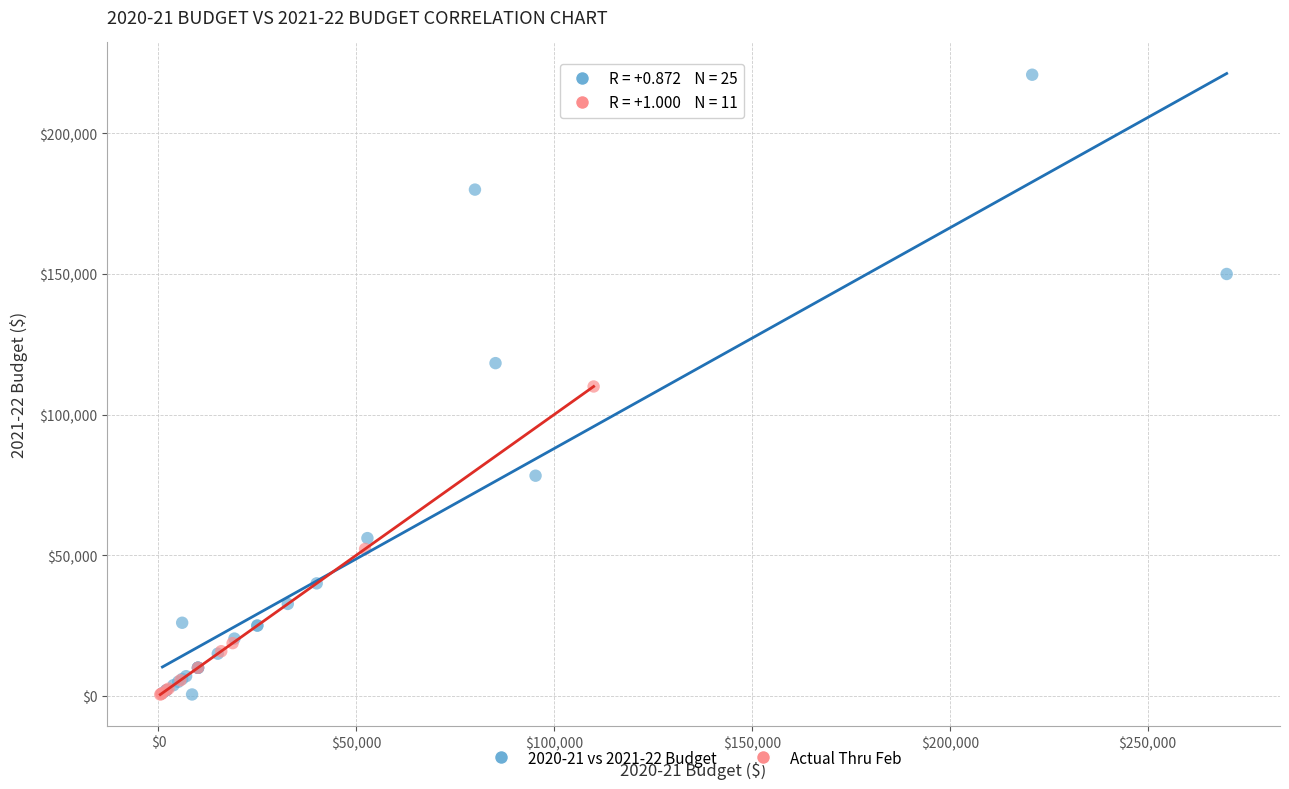

Which series contains the highest Y value?

2020-21 vs 2021-22 Budget